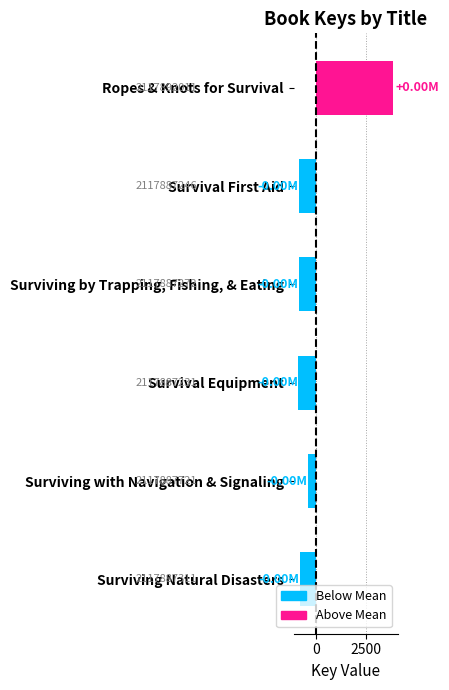

How many bars are there in total?

6